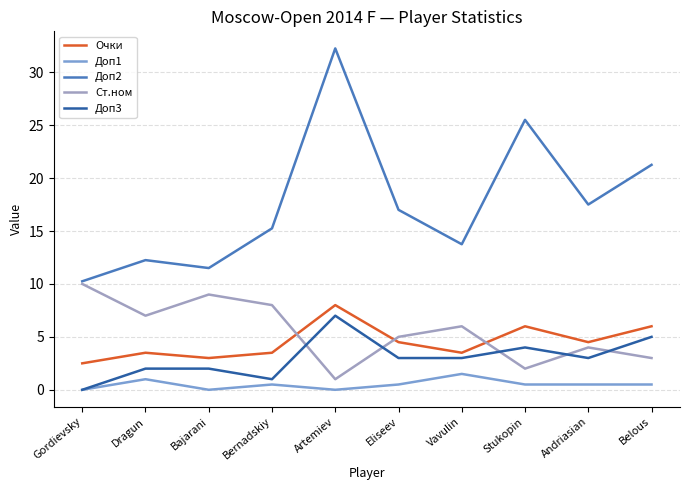

Is the value of Очки at Bajarani greater than the value of Ст.ном at Dragun?

No